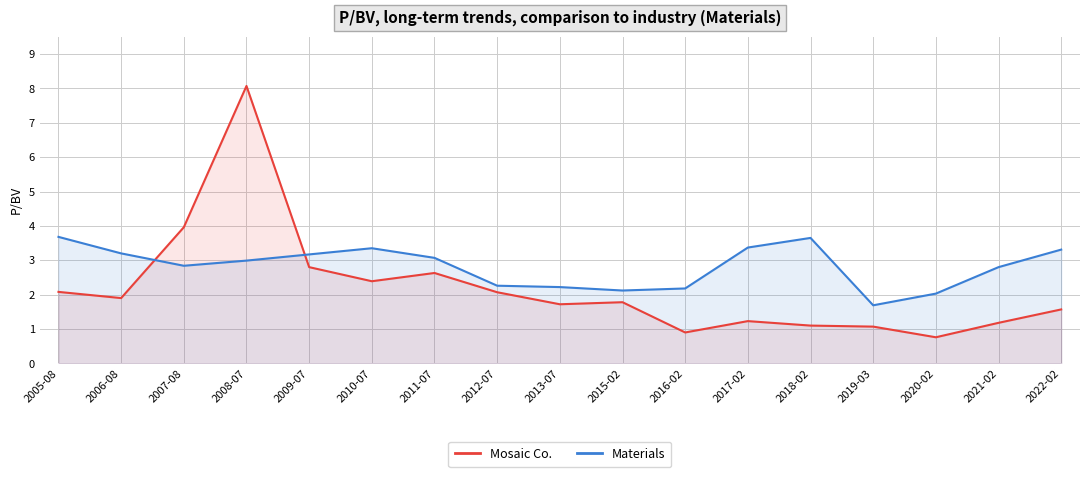

After their last crossing, which series has the higher values: Mosaic Co. or Materials?

Materials